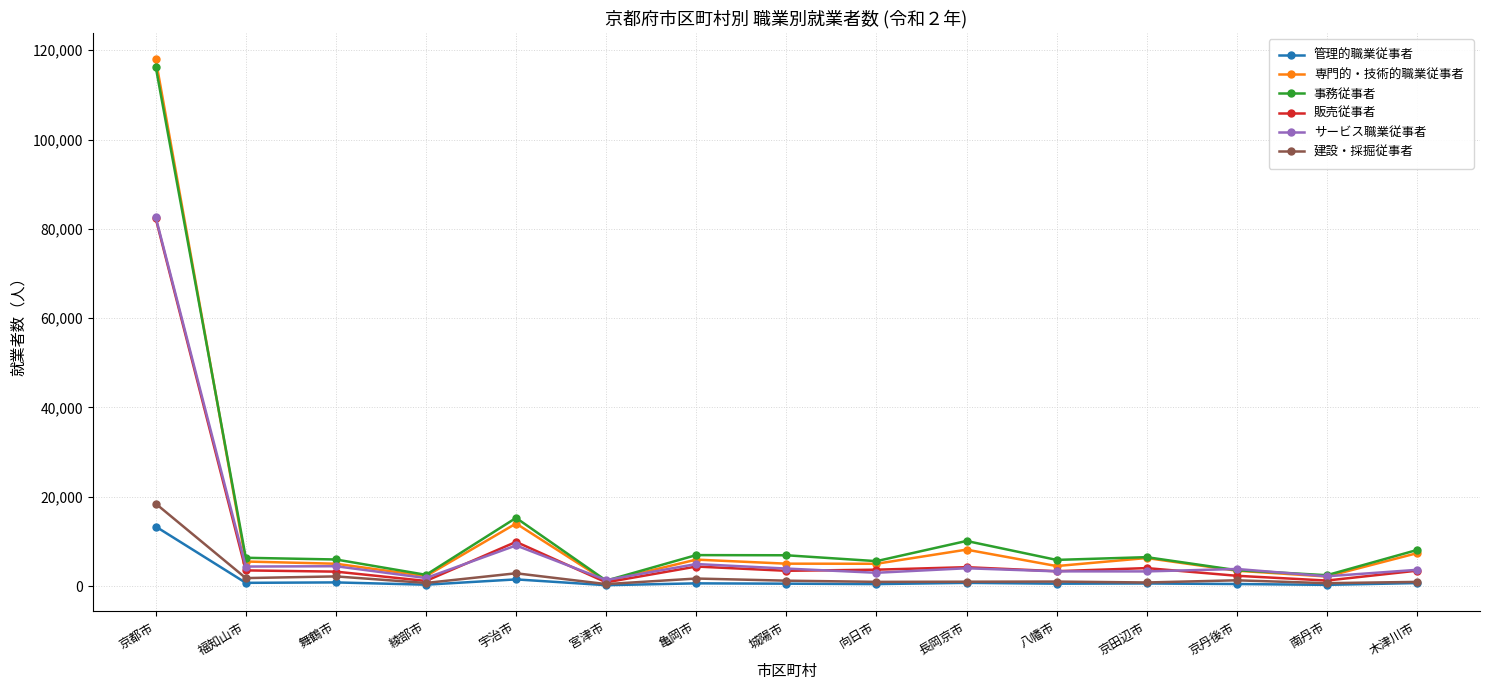

What position from the right is 木津川市?

1